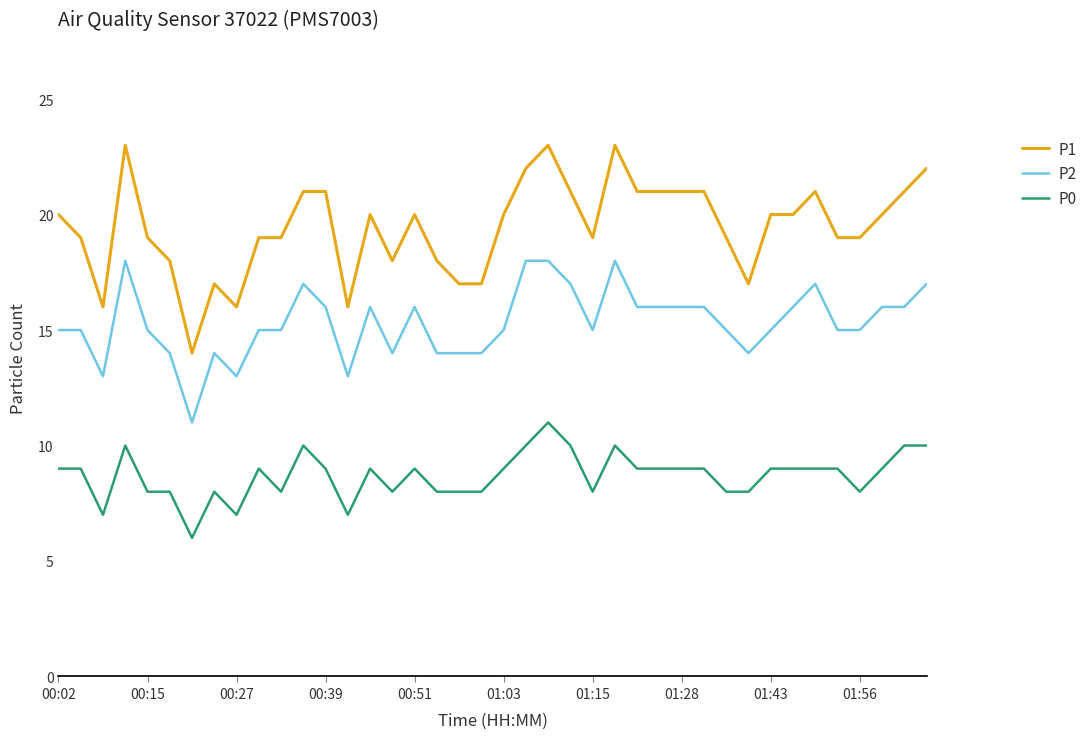

True or false: P0 and P2 intersect in this chart.

False